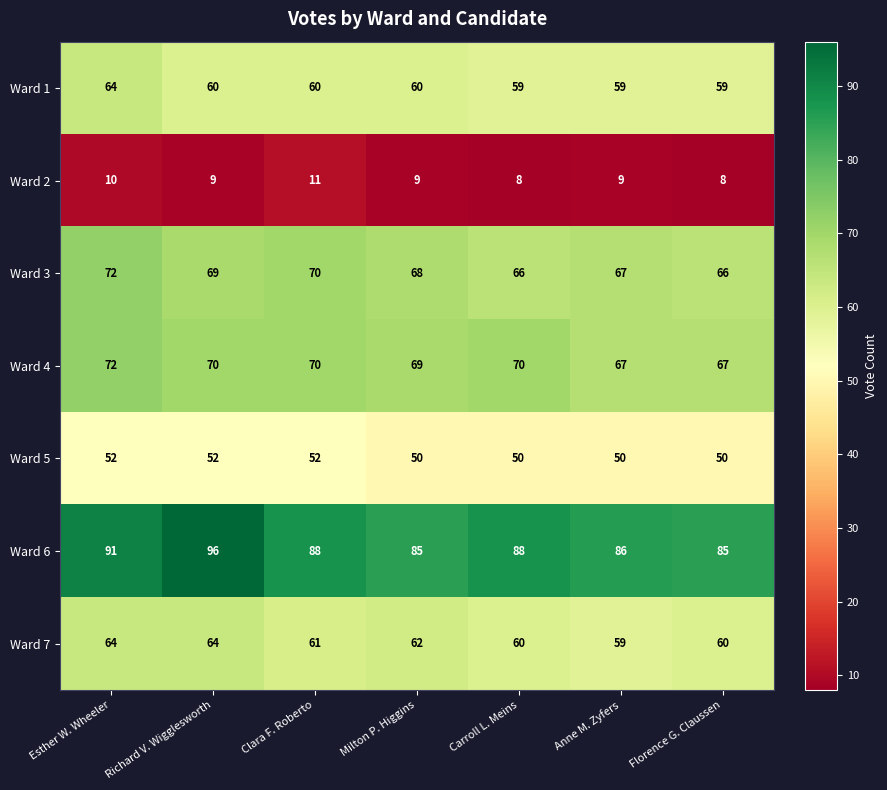

What is the maximum value shown in the chart?

96